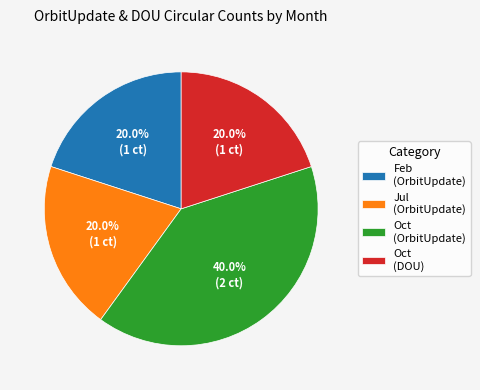

Does Jul represent more than half of the total?

No